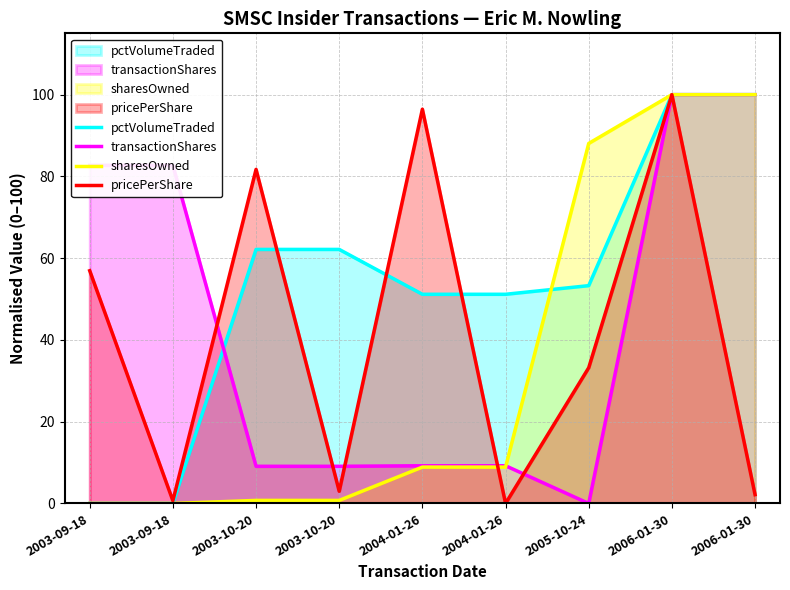

What is the average value of the transactionPricePerShare series?

41.6